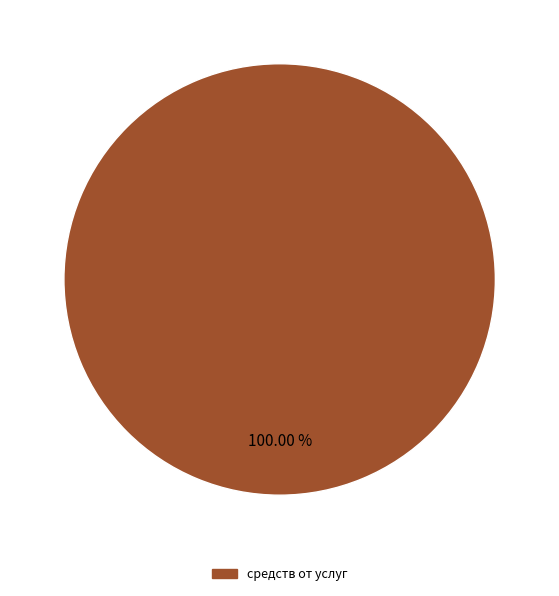

Does any single category account for the majority?

Yes